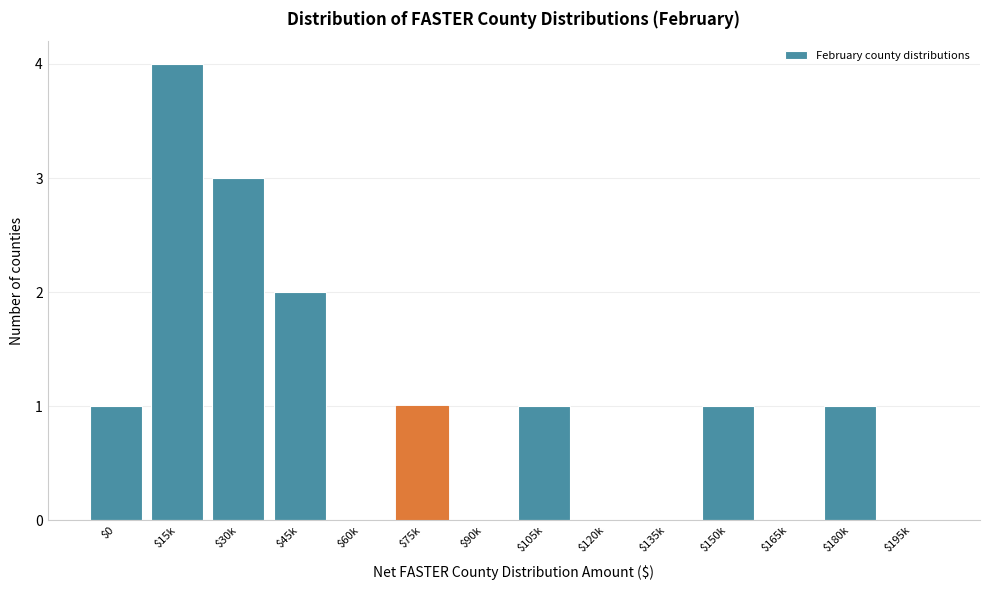

True or false: the data shows 2 at $45k.

True